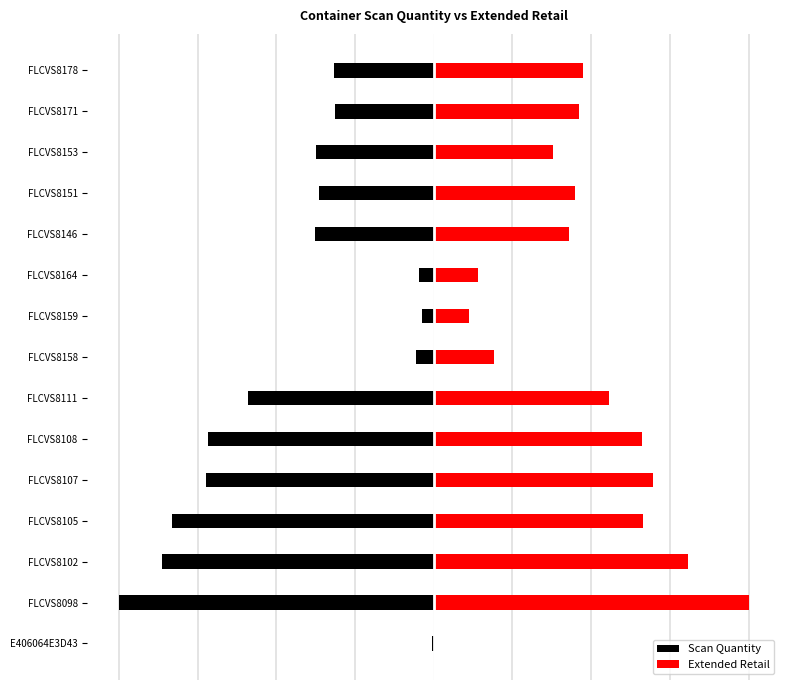

What is the difference between the maximum and second lowest values in the Extended Retail series?

0.9